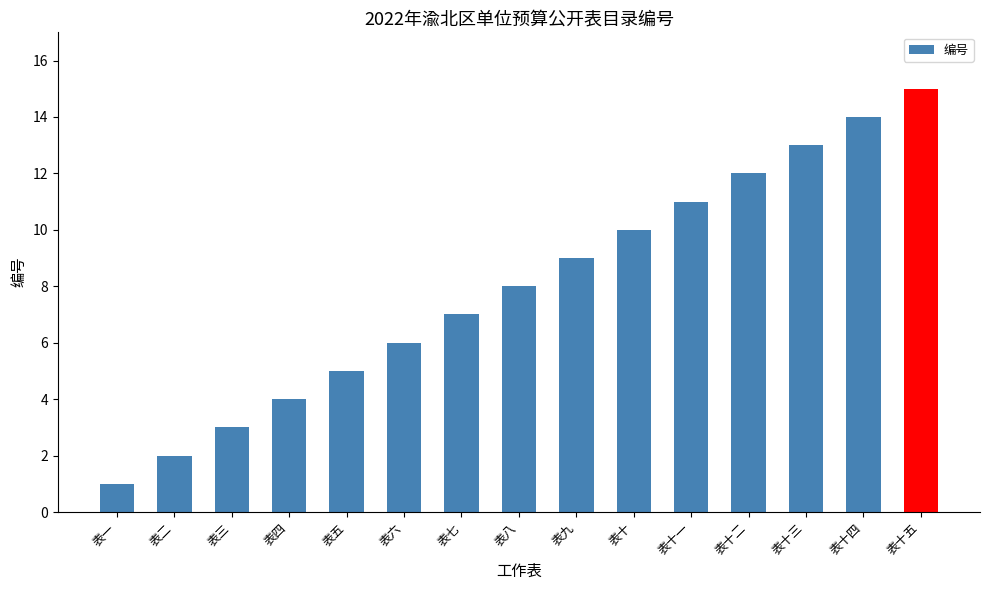

Read the value at 表十三, to the nearest 5.

15